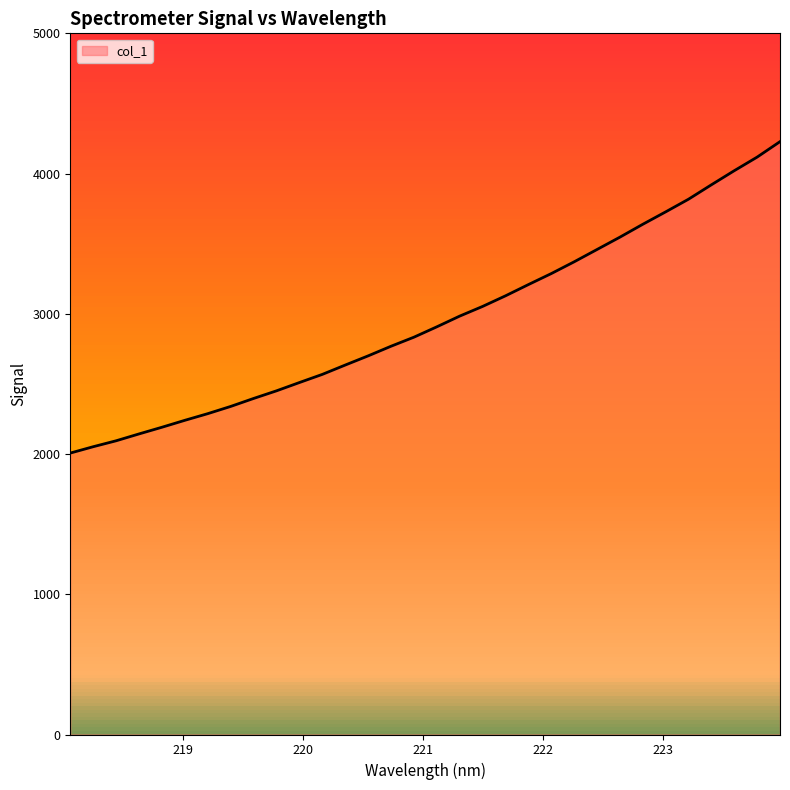

What is the difference between the maximum and minimum values?

2220.8